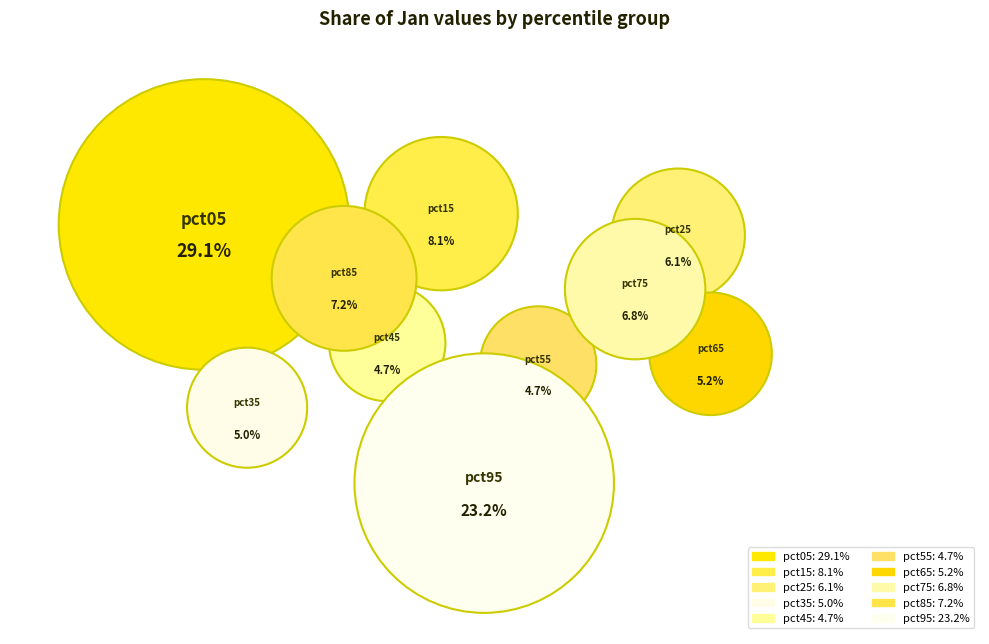

Is pct65 the majority of the pie?

No